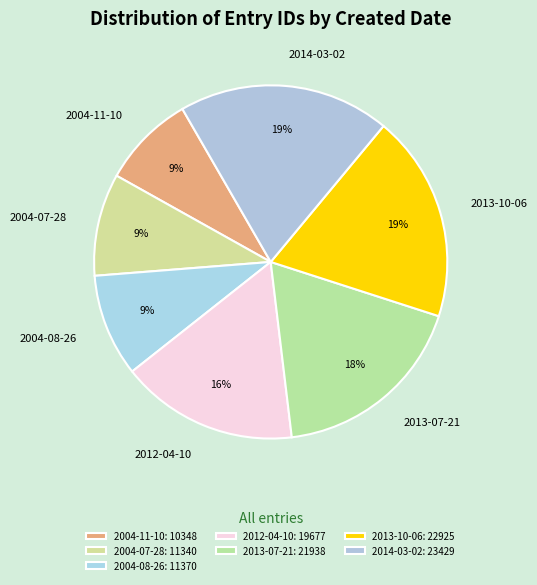

To the nearest percent, what is the average slice percentage?

14%